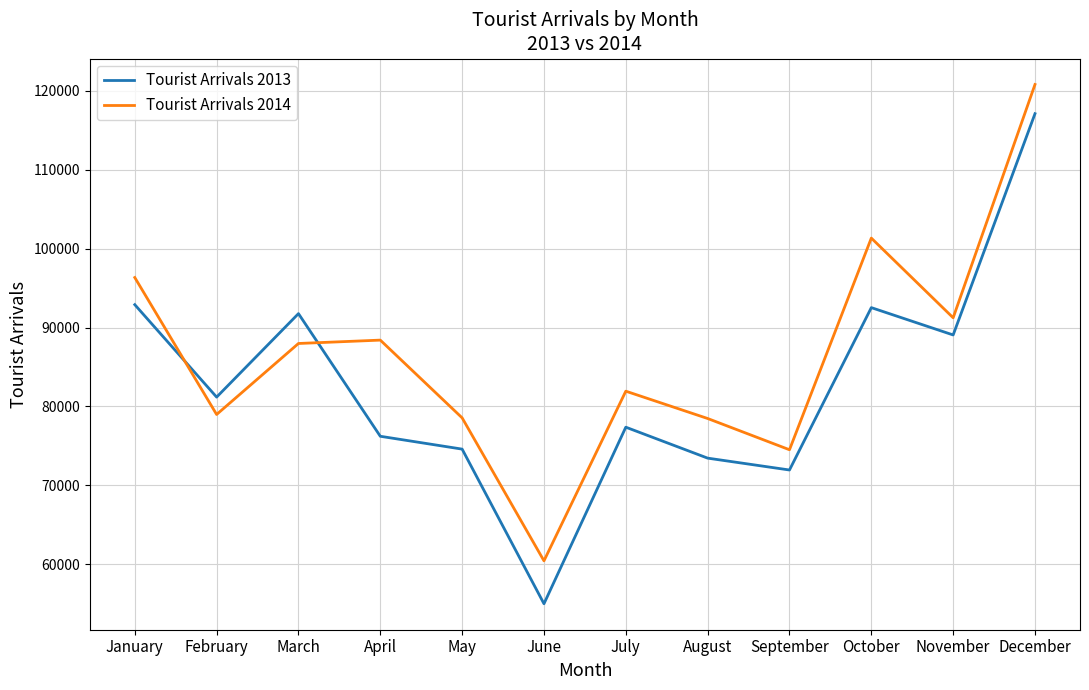

Does the chart have visible grid lines?

Yes